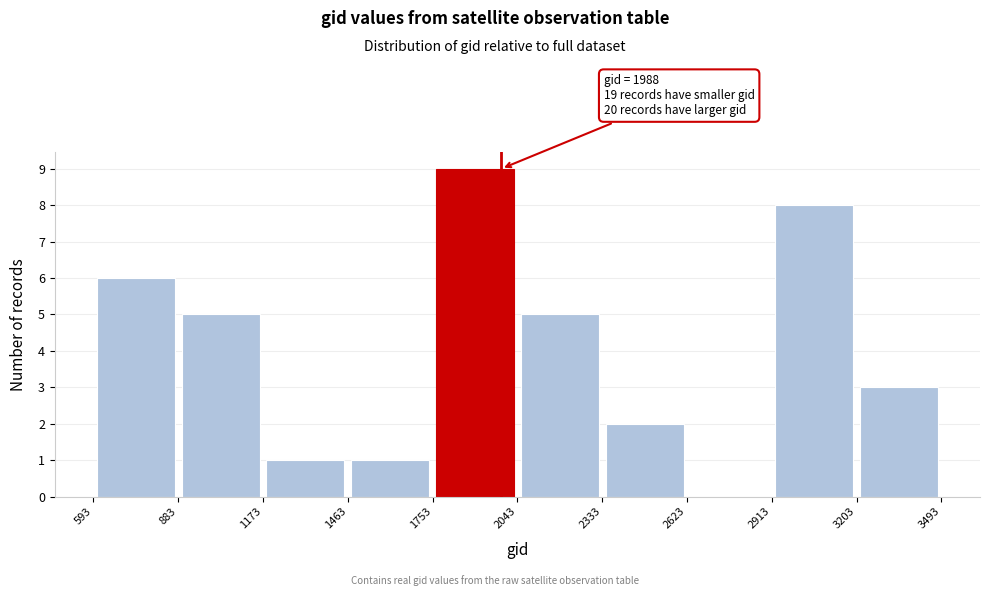

Over which range of the x-axis is the bar tallest?

1753 to 2043